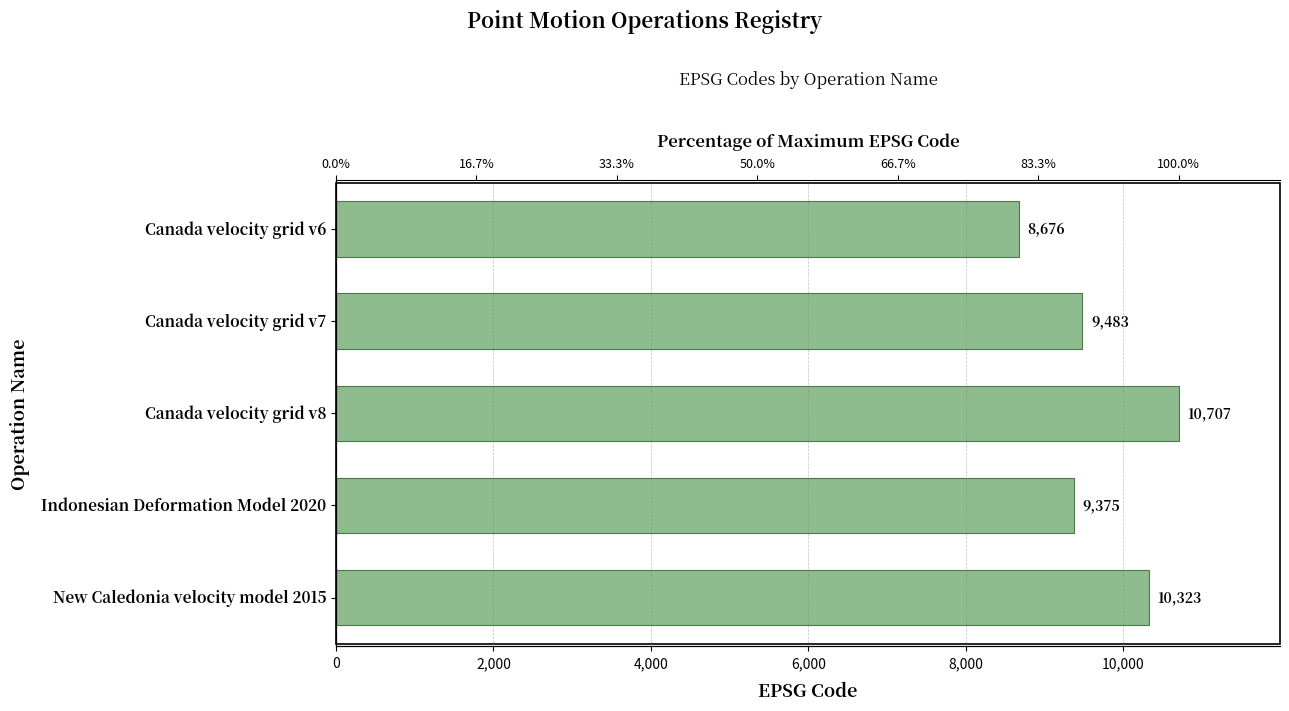

Approximately how many times larger is the value at New Caledonia velocity model 2015 compared to Canada velocity grid v8?

1.0